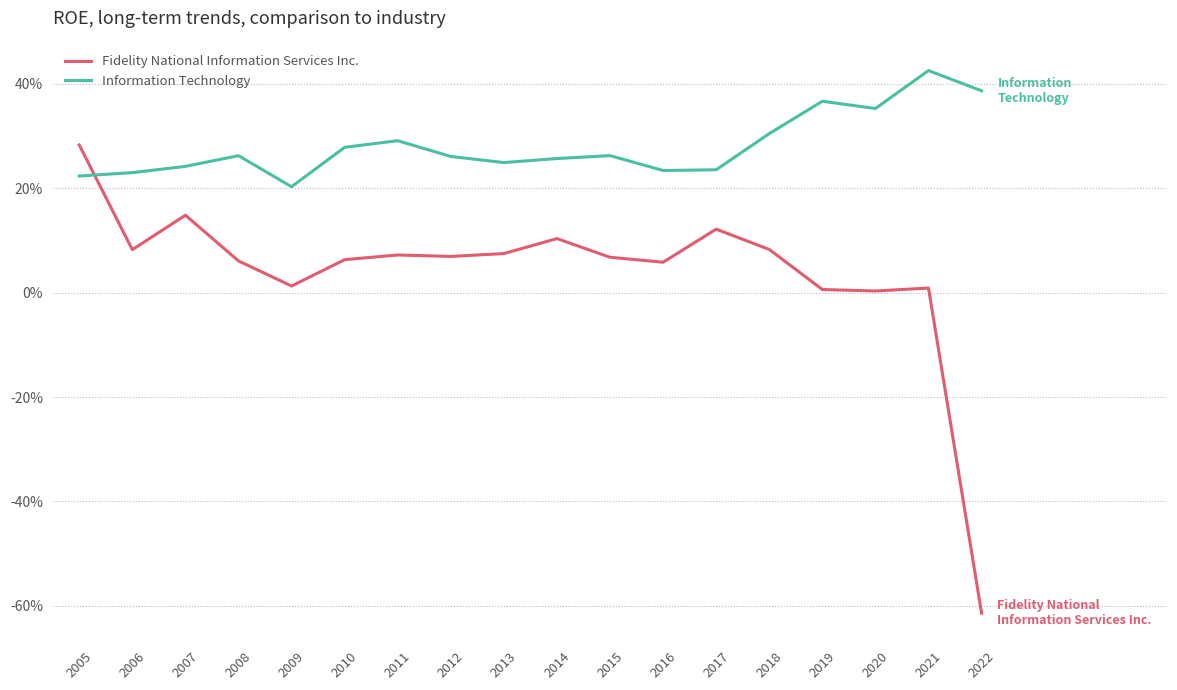

What is the value of the Information Technology point at the 18th from the left?

0.4